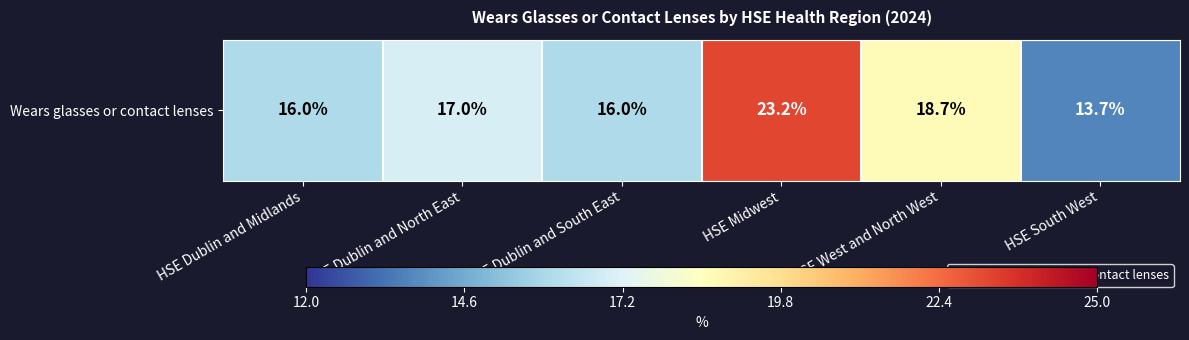

What is the sum of the values at HSE Midwest and HSE Dublin and South East?

39.2